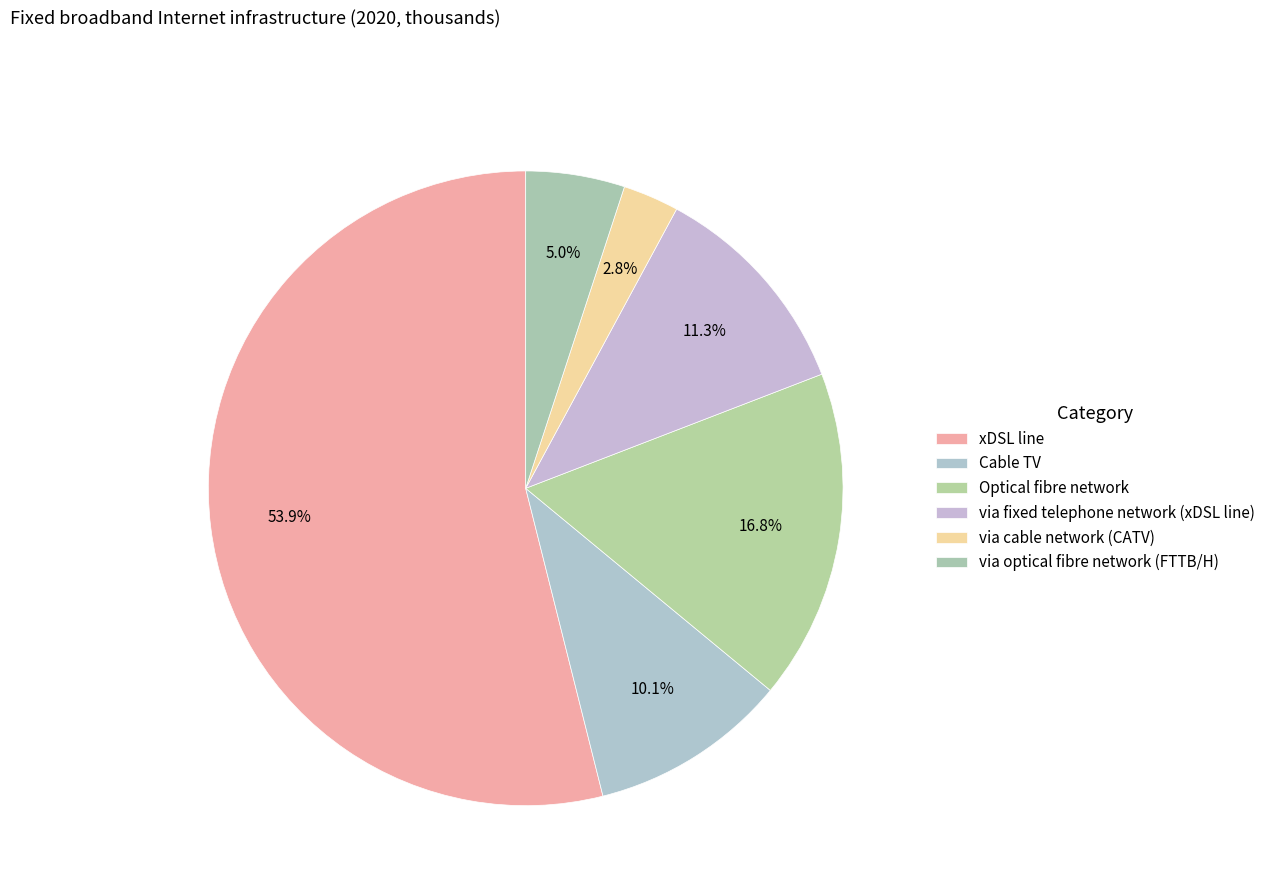

Which slice is the smallest?

via cable network (CATV)